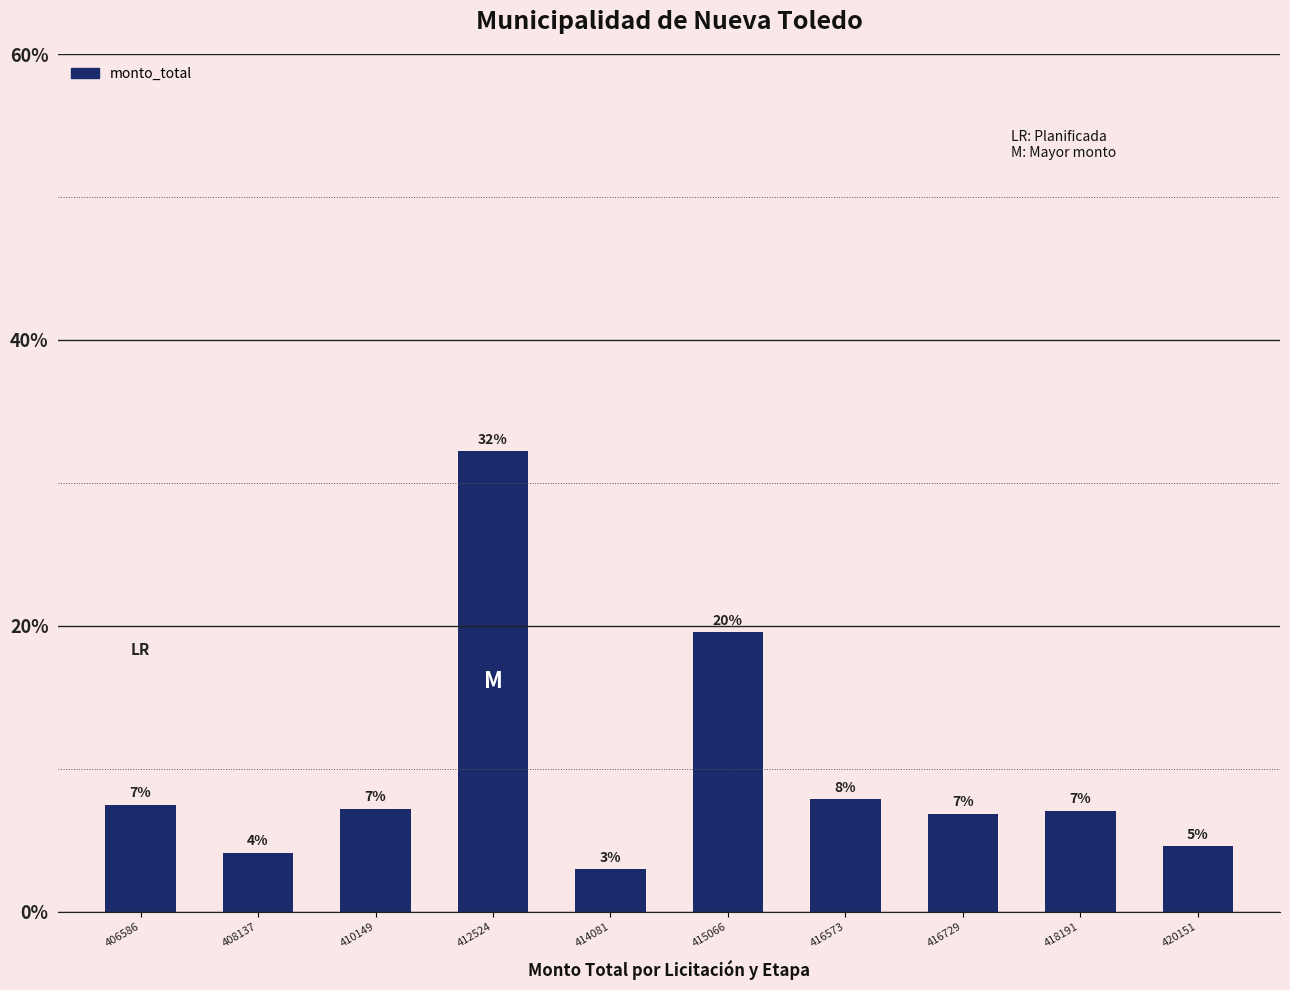

Does the chart contain any negative values?

No